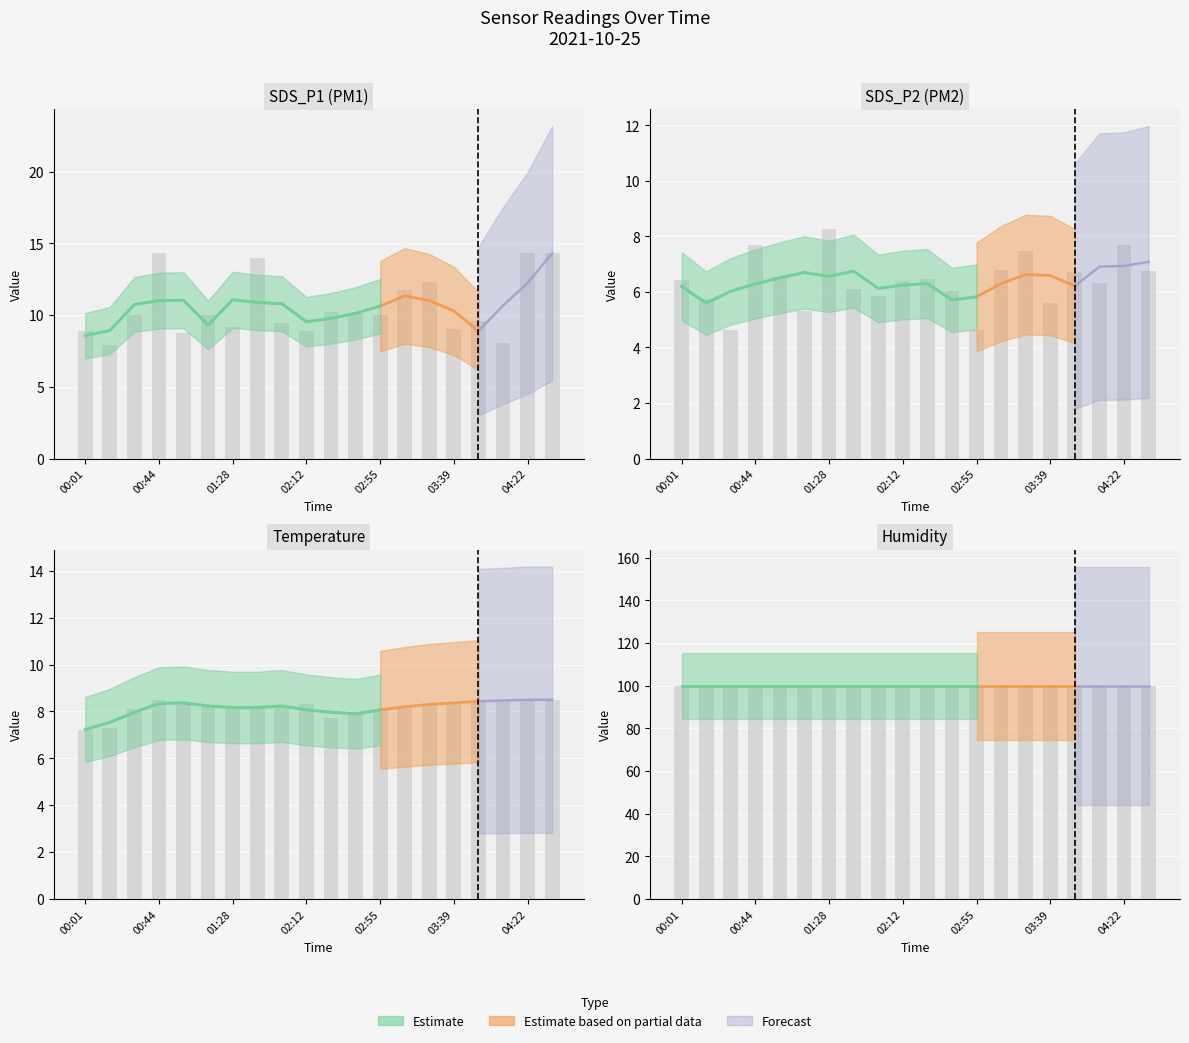

Are the bars grouped side by side (vs. stacked)?

Yes